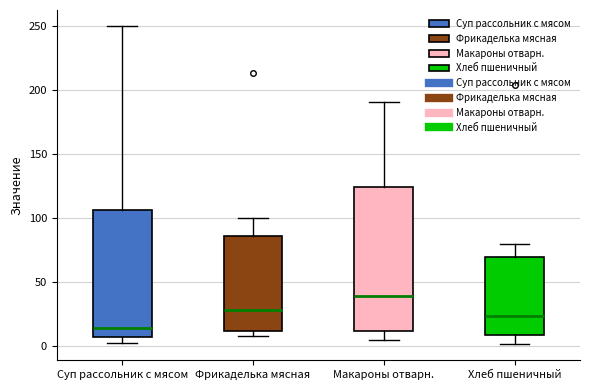

Which box's median line is the highest?

Макароны отварн.